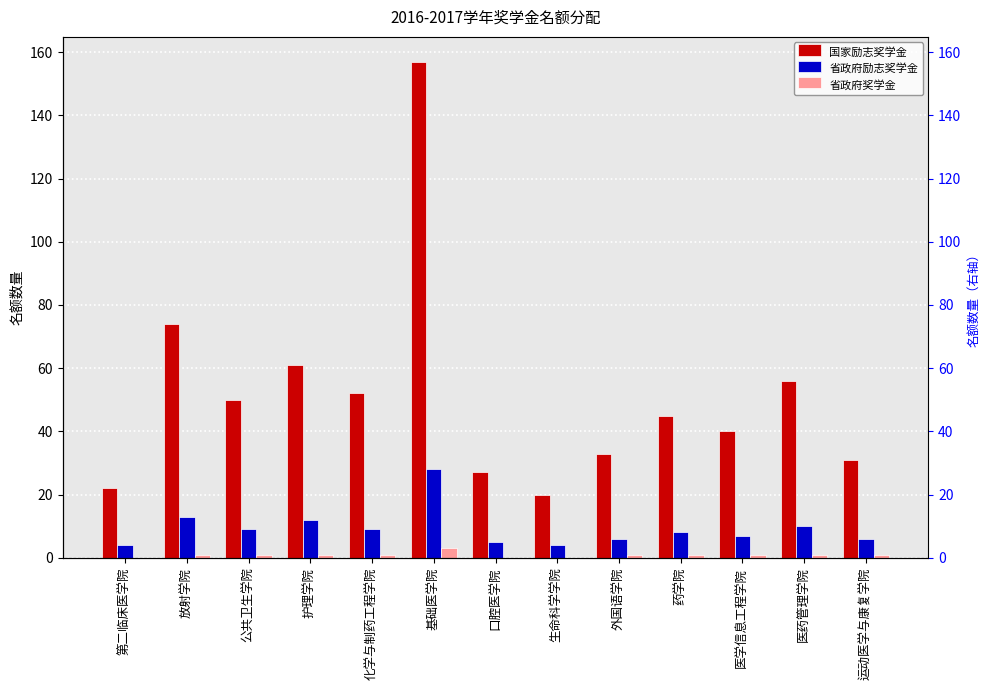

How many groups of bars are there?

13